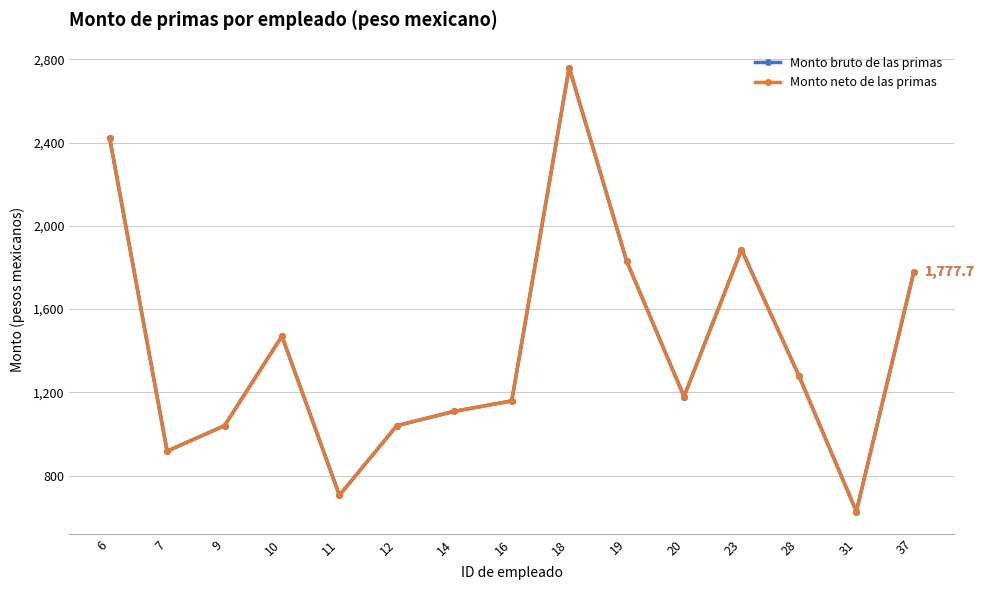

True or false: Monto neto de las primas and Monto bruto de las primas intersect in this chart.

False